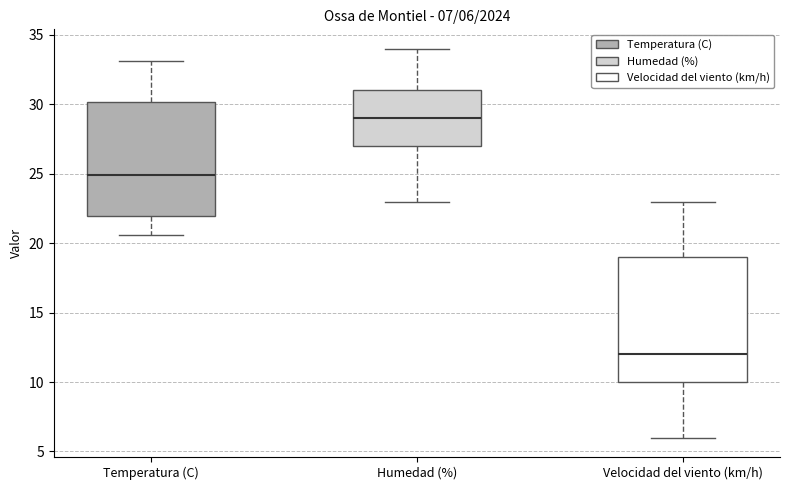

Comparing the boxes themselves (not the whiskers), which one is the tallest?

Velocidad del viento (km/h)